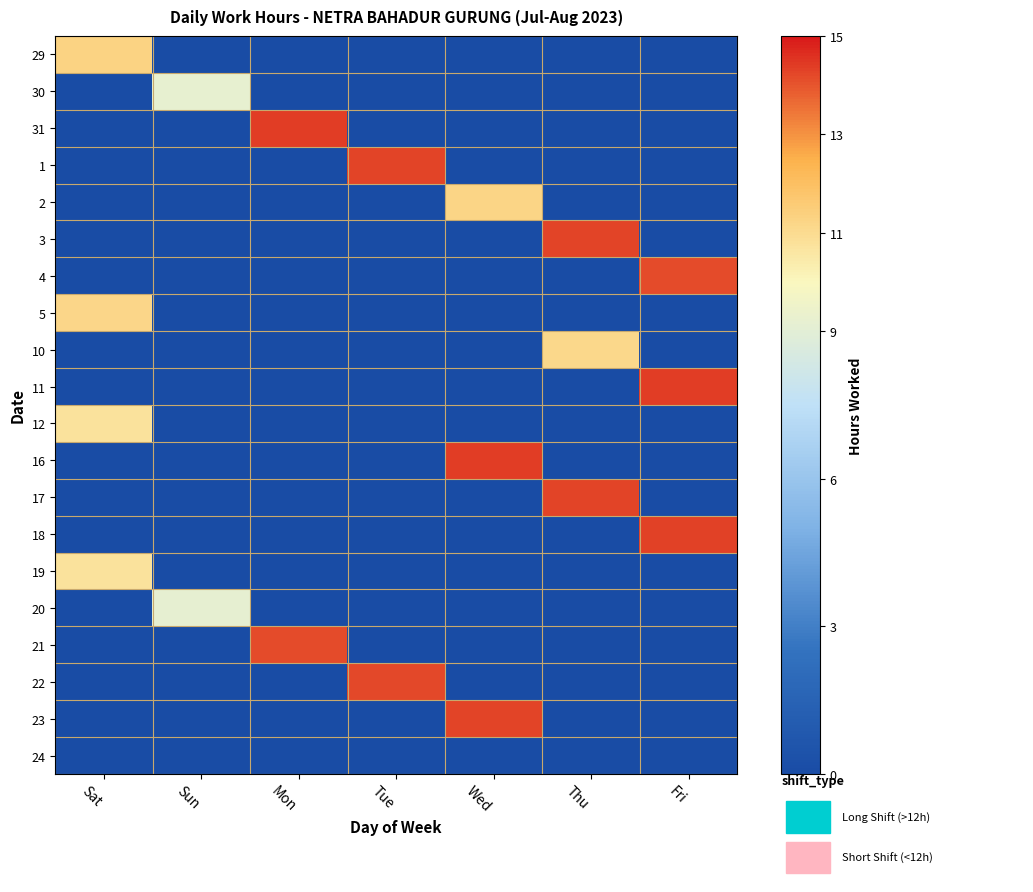

Reading left to right, what are all the values shown in this chart?

29: Sat=11.3	Sun=0.0	Mon=0.0	Tue=0.0	Wed=0.0	Thu=0.0	Fri=0.0
30: Sat=0.0	Sun=9.2	Mon=0.0	Tue=0.0	Wed=0.0	Thu=0.0	Fri=0.0
31: Sat=0.0	Sun=0.0	Mon=14.4	Tue=0.0	Wed=0.0	Thu=0.0	Fri=0.0
1: Sat=0.0	Sun=0.0	Mon=0.0	Tue=14.3	Wed=0.0	Thu=0.0	Fri=0.0
2: Sat=0.0	Sun=0.0	Mon=0.0	Tue=0.0	Wed=11.2	Thu=0.0	Fri=0.0
3: Sat=0.0	Sun=0.0	Mon=0.0	Tue=0.0	Wed=0.0	Thu=14.3	Fri=0.0
4: Sat=0.0	Sun=0.0	Mon=0.0	Tue=0.0	Wed=0.0	Thu=0.0	Fri=14.1
5: Sat=11.2	Sun=0.0	Mon=0.0	Tue=0.0	Wed=0.0	Thu=0.0	Fri=0.0
10: Sat=0.0	Sun=0.0	Mon=0.0	Tue=0.0	Wed=0.0	Thu=11.1	Fri=0.0
11: Sat=0.0	Sun=0.0	Mon=0.0	Tue=0.0	Wed=0.0	Thu=0.0	Fri=14.4
12: Sat=10.8	Sun=0.0	Mon=0.0	Tue=0.0	Wed=0.0	Thu=0.0	Fri=0.0
16: Sat=0.0	Sun=0.0	Mon=0.0	Tue=0.0	Wed=14.4	Thu=0.0	Fri=0.0
17: Sat=0.0	Sun=0.0	Mon=0.0	Tue=0.0	Wed=0.0	Thu=14.2	Fri=0.0
18: Sat=0.0	Sun=0.0	Mon=0.0	Tue=0.0	Wed=0.0	Thu=0.0	Fri=14.3
19: Sat=10.7	Sun=0.0	Mon=0.0	Tue=0.0	Wed=0.0	Thu=0.0	Fri=0.0
20: Sat=0.0	Sun=9.2	Mon=0.0	Tue=0.0	Wed=0.0	Thu=0.0	Fri=0.0
21: Sat=0.0	Sun=0.0	Mon=14.2	Tue=0.0	Wed=0.0	Thu=0.0	Fri=0.0
22: Sat=0.0	Sun=0.0	Mon=0.0	Tue=14.2	Wed=0.0	Thu=0.0	Fri=0.0
23: Sat=0.0	Sun=0.0	Mon=0.0	Tue=0.0	Wed=14.3	Thu=0.0	Fri=0.0
24: Sat=0.0	Sun=0.0	Mon=0.0	Tue=0.0	Wed=0.0	Thu=0.0	Fri=0.0